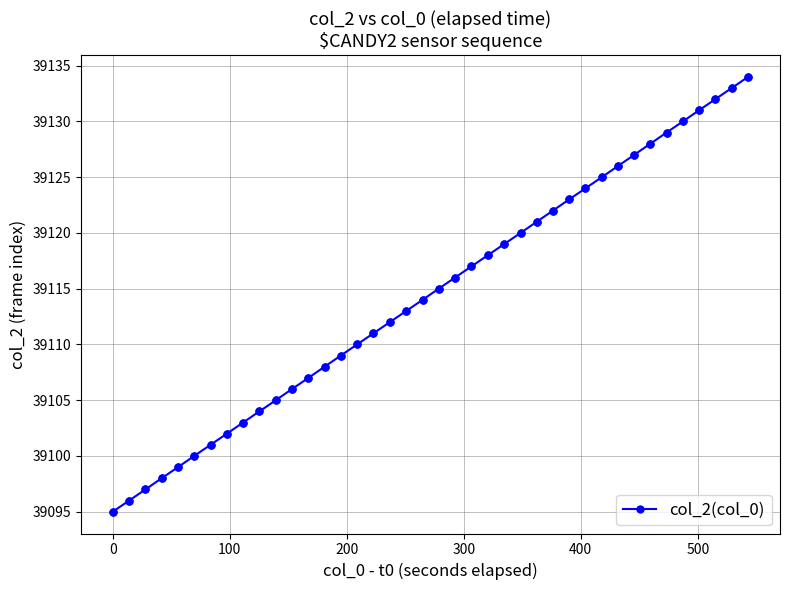

What is the difference between the second highest and minimum values?

38